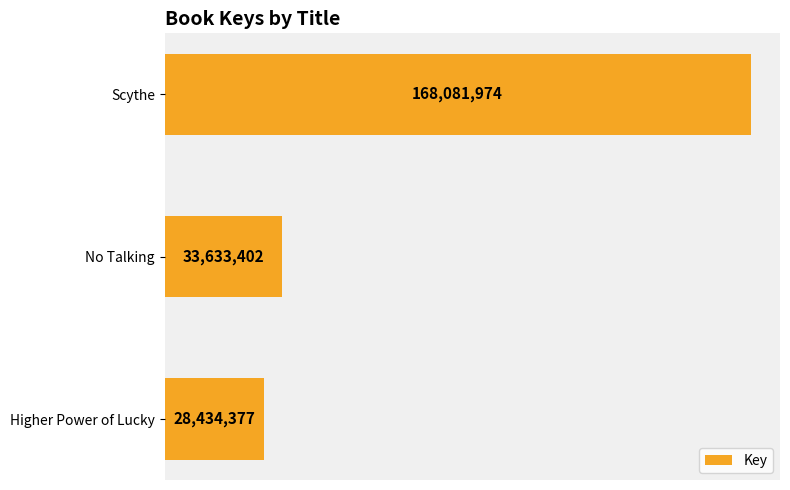

List the labels in order of value, smallest first.

Higher Power of Lucky, No Talking, Scythe